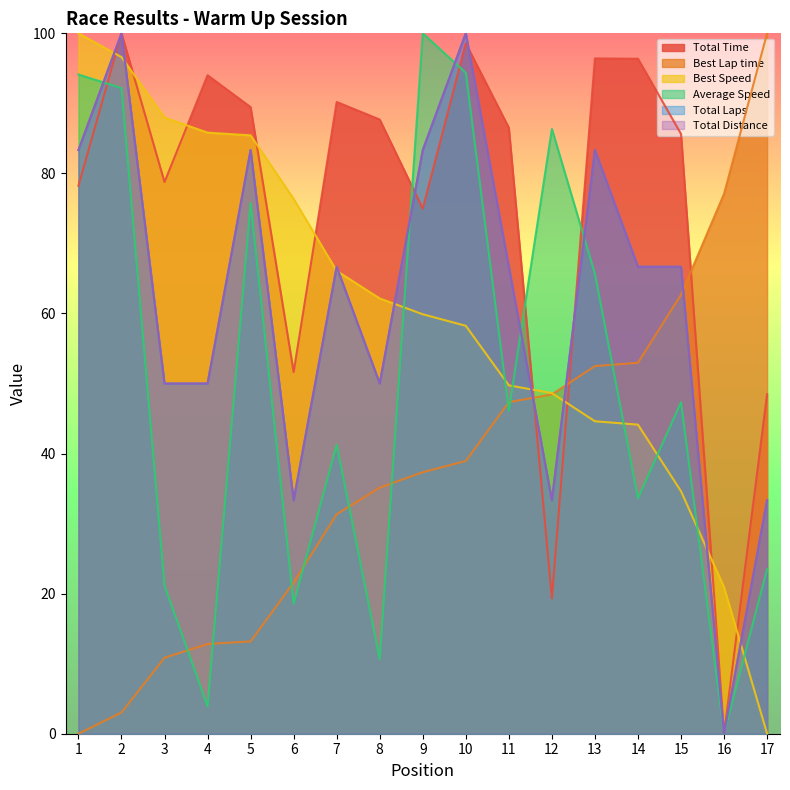

What is the average value of the Average Speed series?

50.3